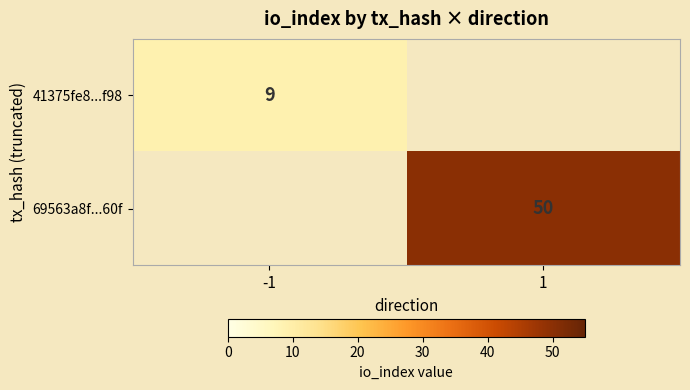

At which category does the chart reach its minimum across all series?

1